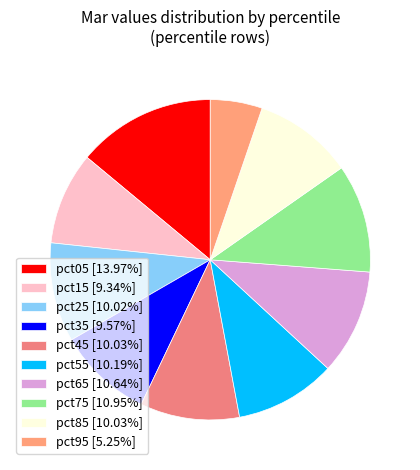

What is the smallest slice in the pie chart?

pct95